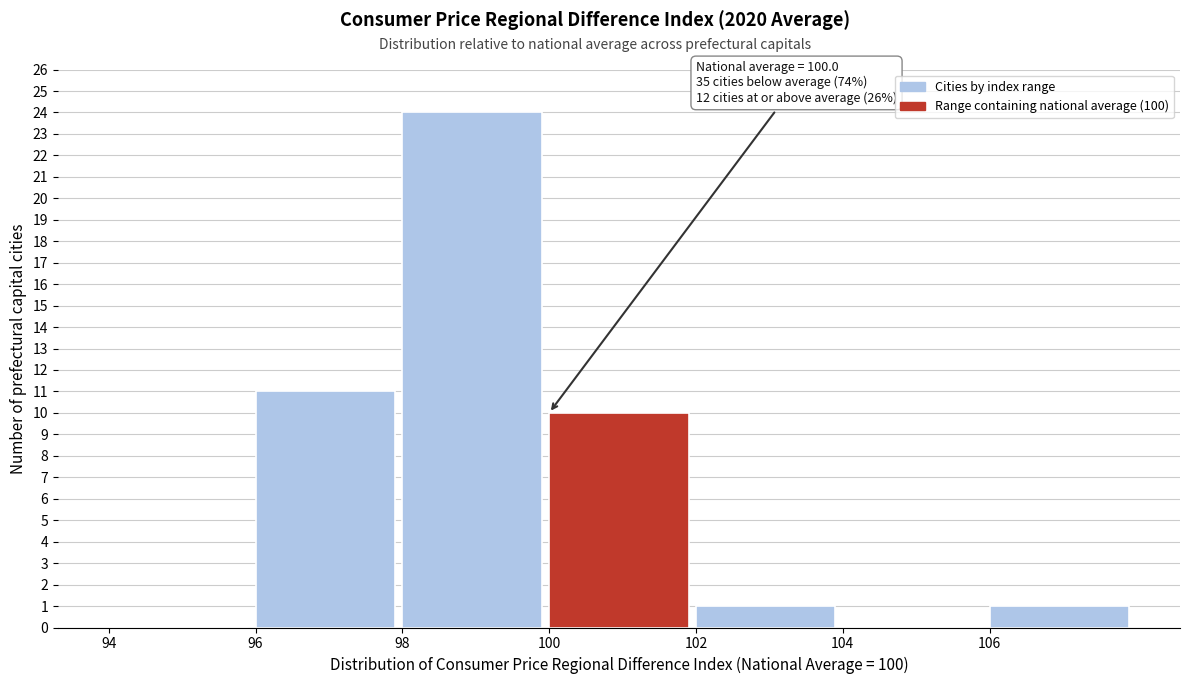

Over which range of the x-axis is the bar tallest?

98 to 100